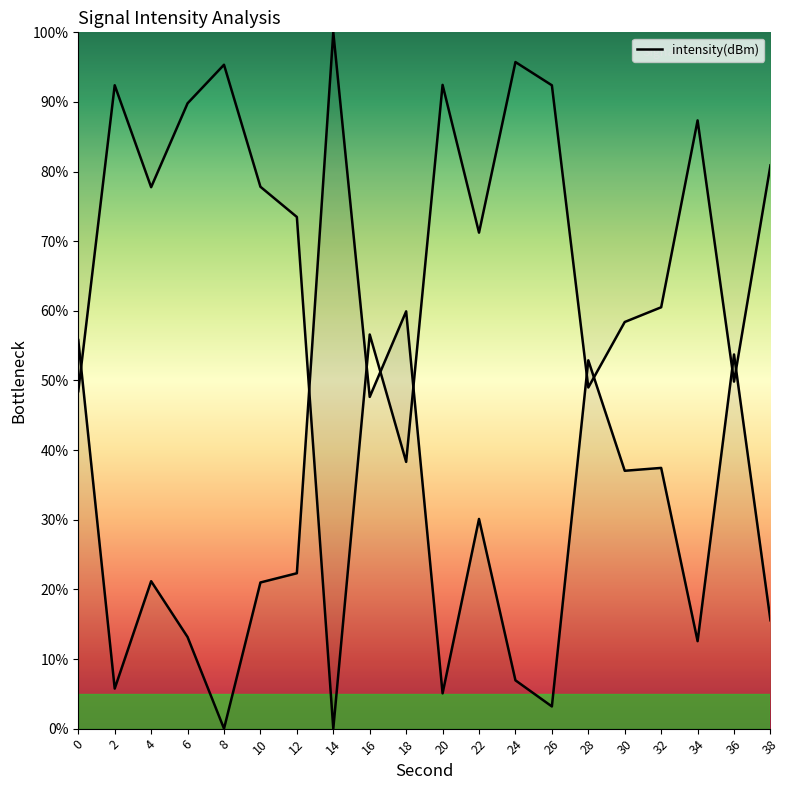

Reading left to right, extract all data points from this chart.

55.8	5.8	21.2	13.2	0.0	21.0	22.3	100.0	47.6	59.9	5.1	30.1	6.9	3.2	52.9	37.0	37.4	12.6	53.7	15.6